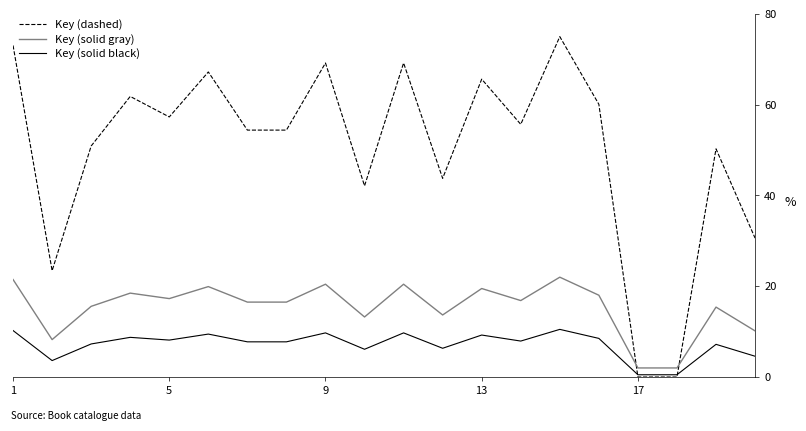

List the series in order of their peak value, lowest first.

Key (solid black), Key (solid gray), Key (dashed)